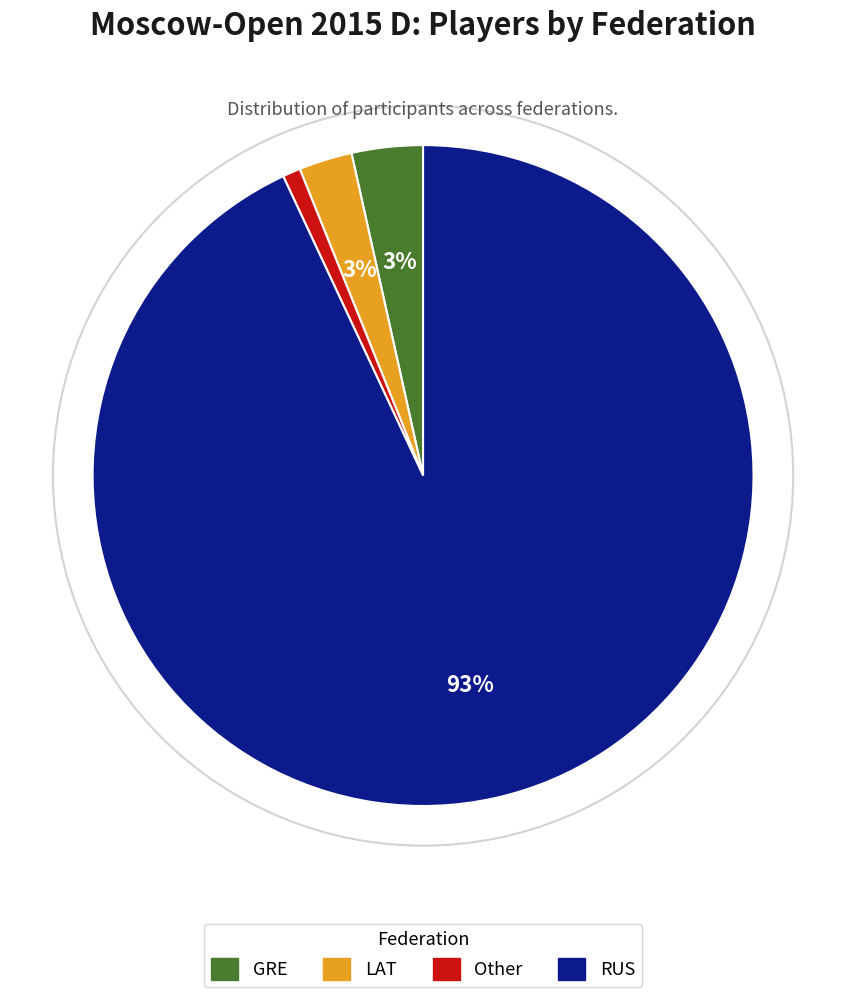

Count the number of slices in the pie.

4